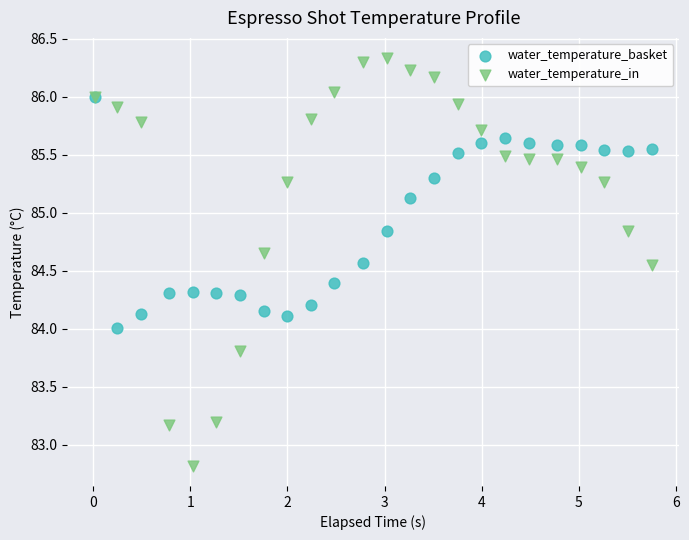

Which series contains the highest Y value?

water_temperature_in